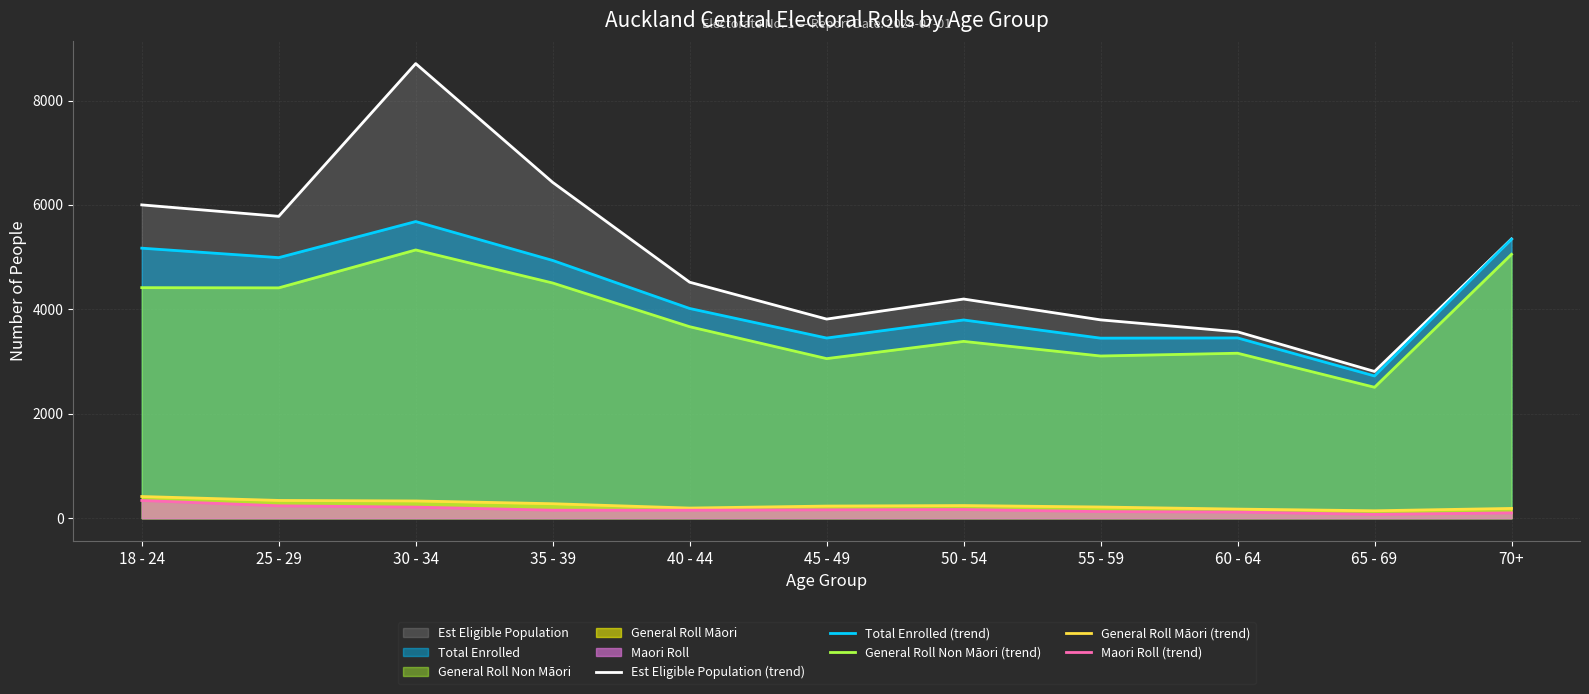

What are all the series names shown in the legend?

Est Eligible Population (trend), Total Enrolled (trend), General Roll Non Māori (trend), General Roll Māori (trend), Maori Roll (trend)